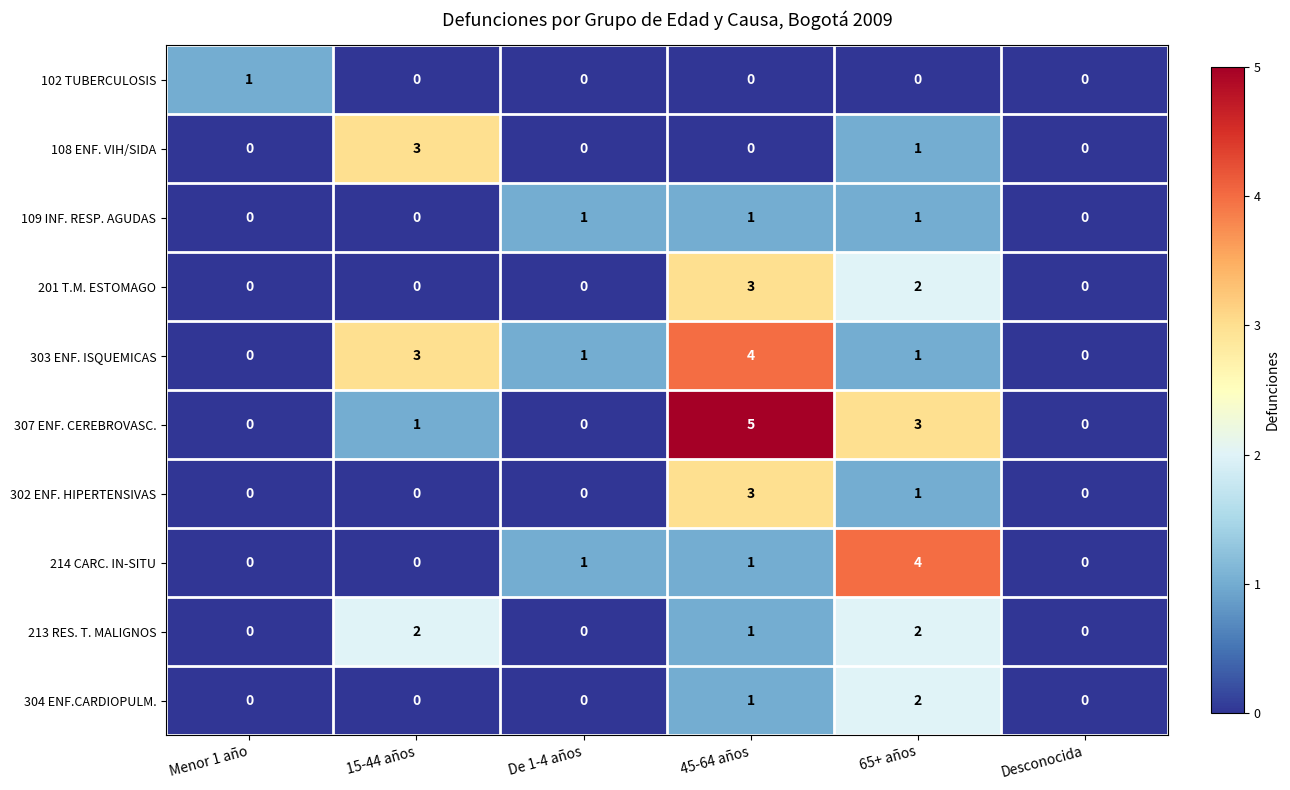

At which category does the chart reach its peak across all series?

45-64 años